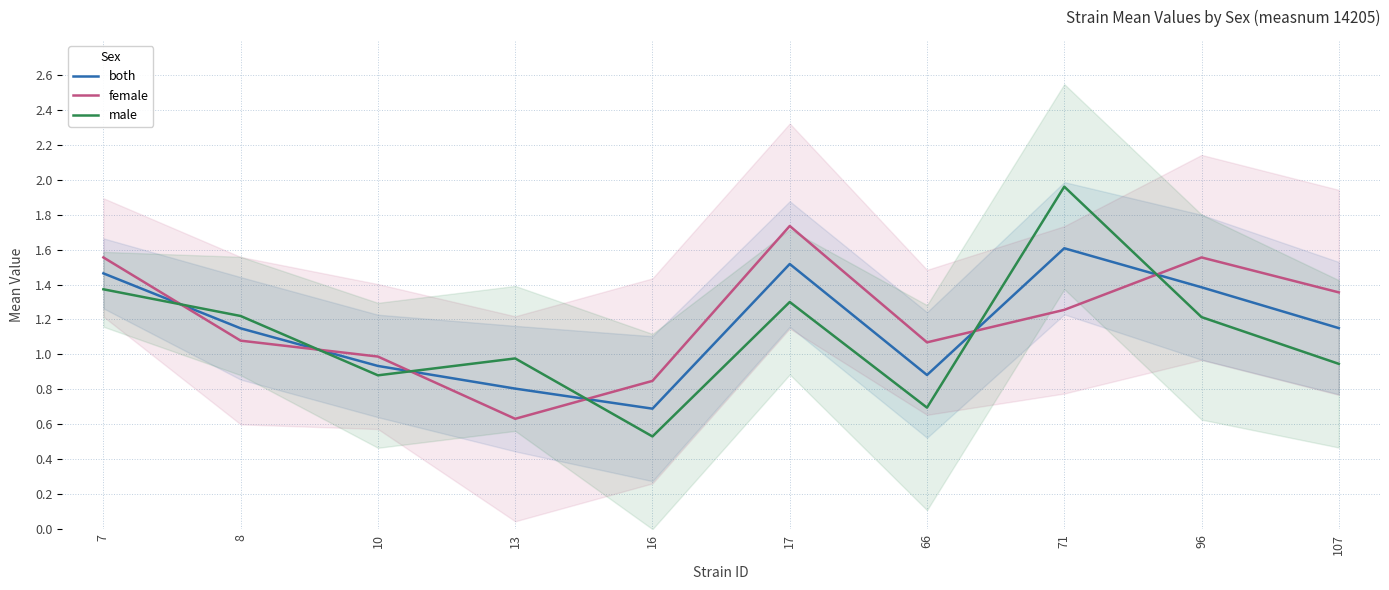

How many data points in male are above 1?

5